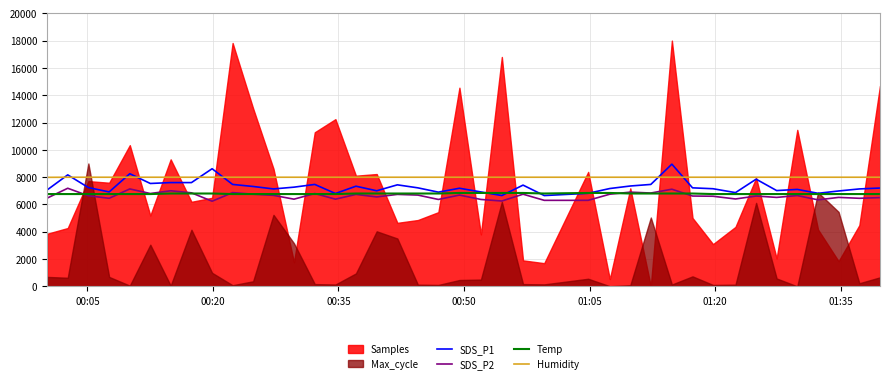

What is the maximum value for Temp?

6840.0